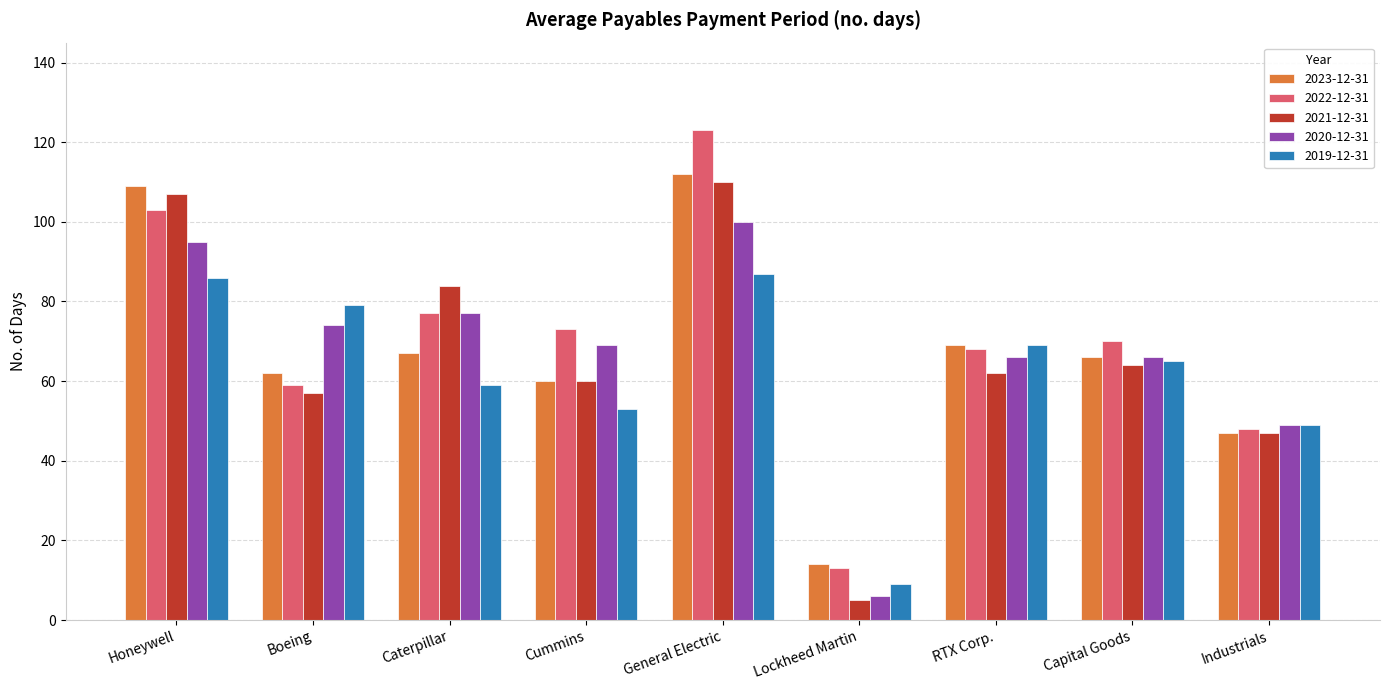

Reading left to right, extract all data points from this chart.

2023-12-31: 109	62	67	60	112	14	69	66	47
2022-12-31: 103	59	77	73	123	13	68	70	48
2021-12-31: 107	57	84	60	110	5	62	64	47
2020-12-31: 95	74	77	69	100	6	66	66	49
2019-12-31: 86	79	59	53	87	9	69	65	49